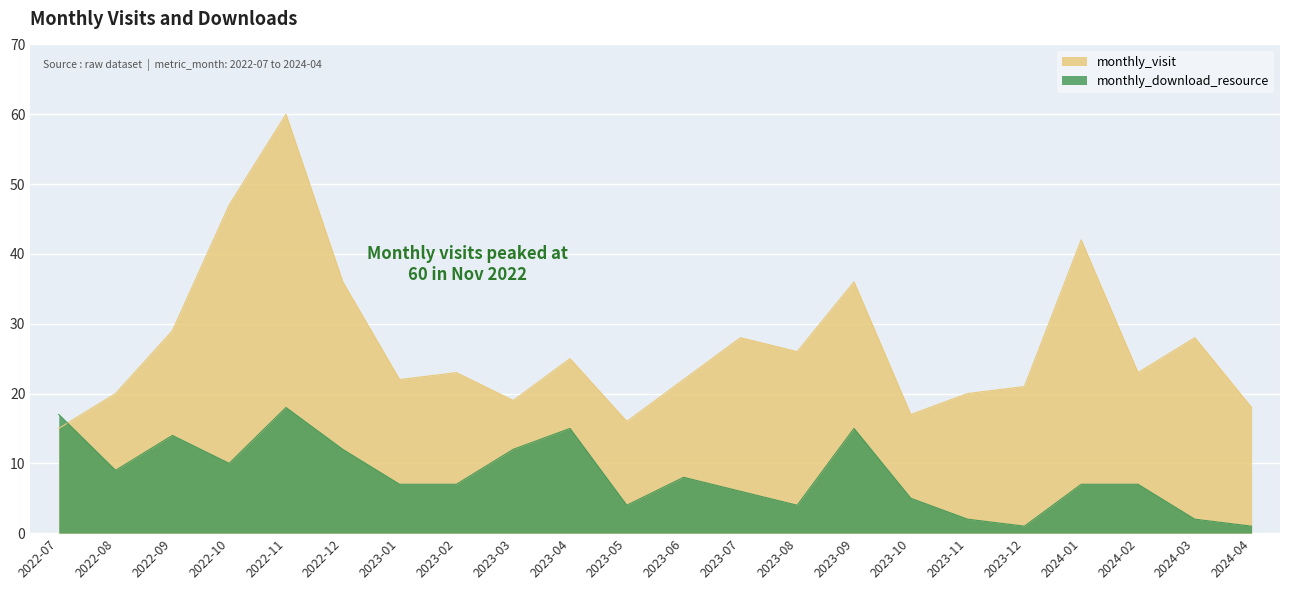

What is the sum of the monthly_visit values at 2023-07 and 2024-01?

70